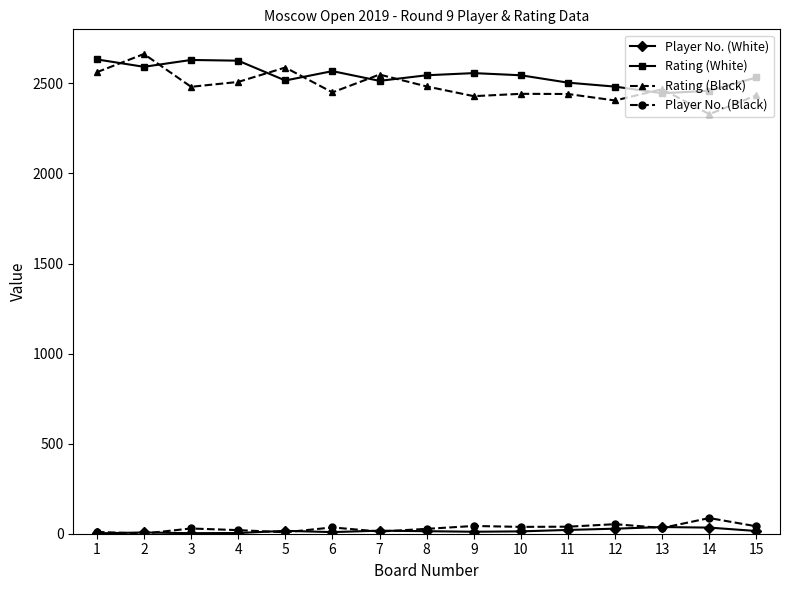

What is the sum of all Player No. (White) values?

231